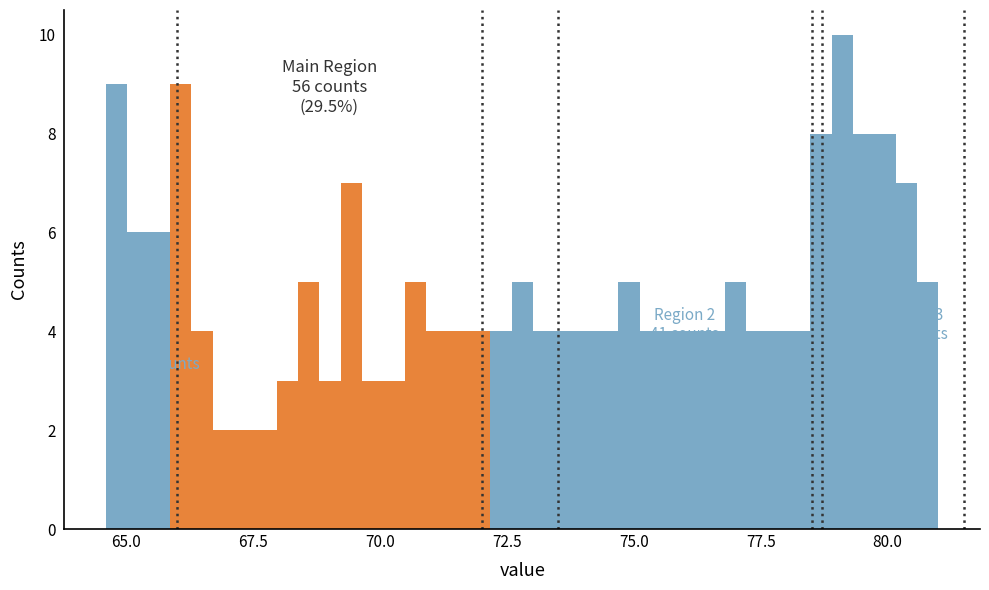

Around what value on the x-axis is the tallest bar? Give the approximate position of its centre, as read against the axis.

79.0